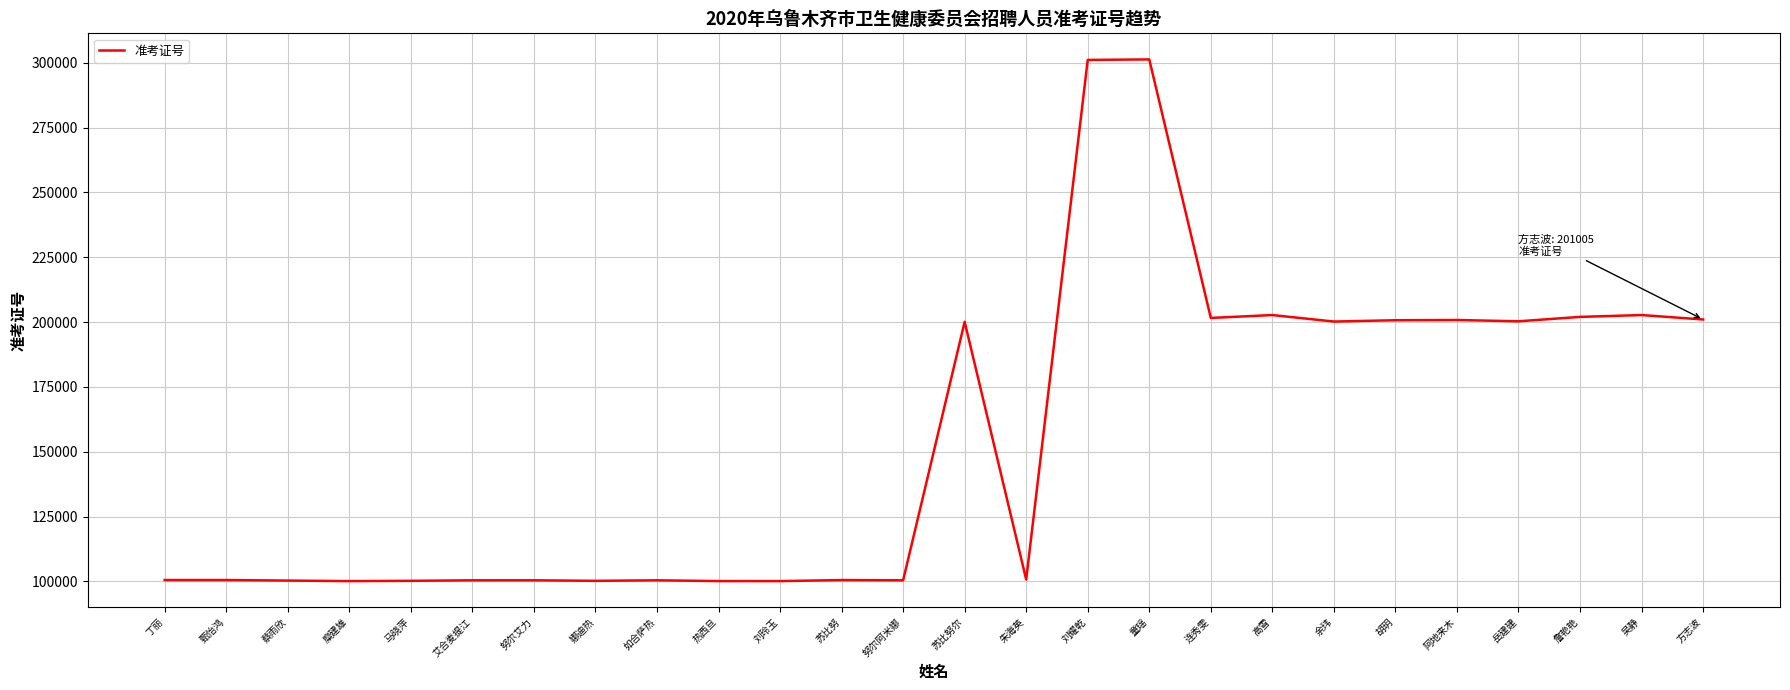

What is the minimum value shown in the chart?

100104